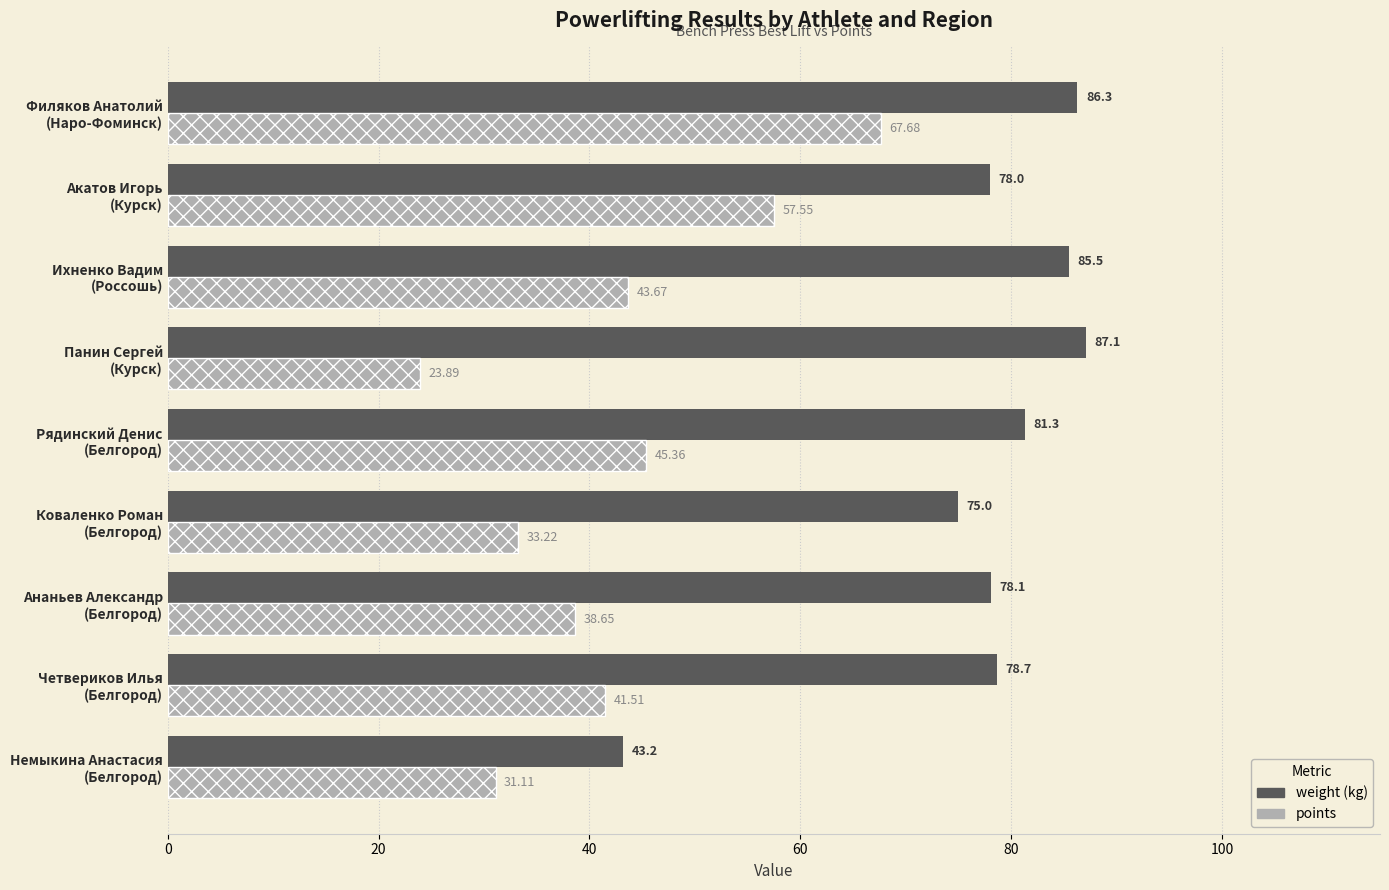

List the series in order of their peak value, highest first.

weight (kg), points